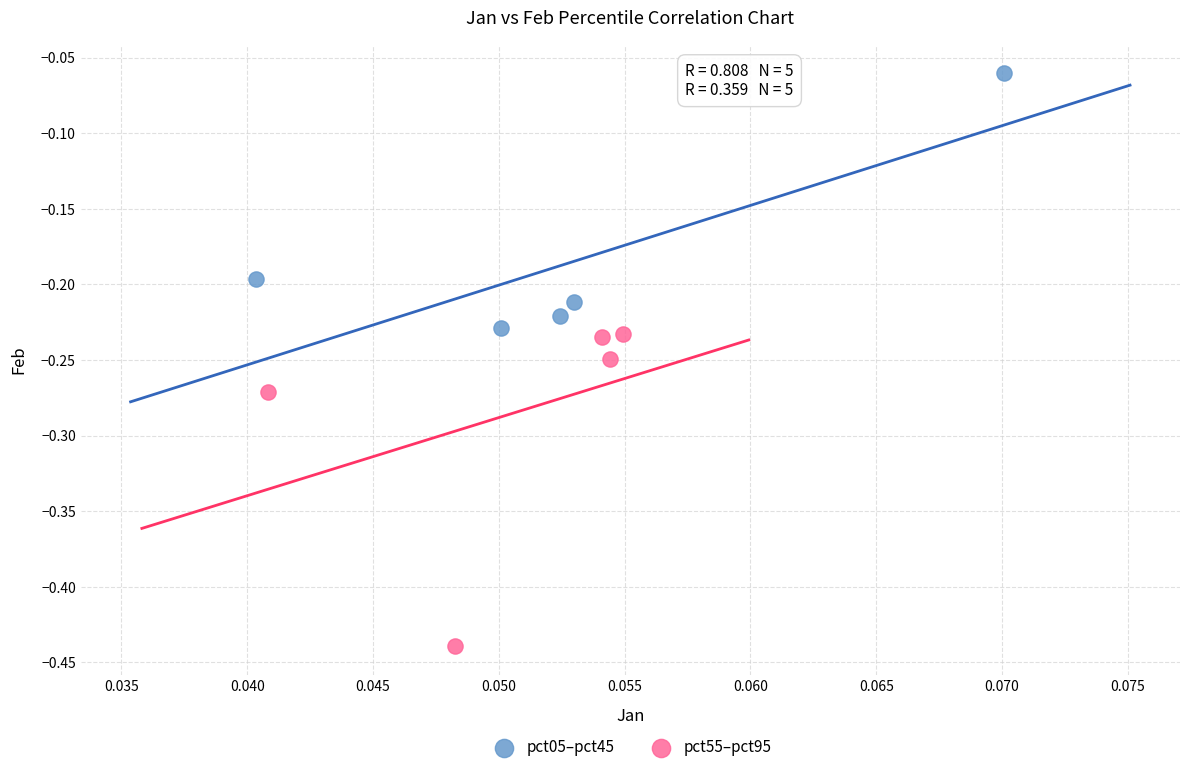

Which series contains the lowest Y value?

pct55–pct95